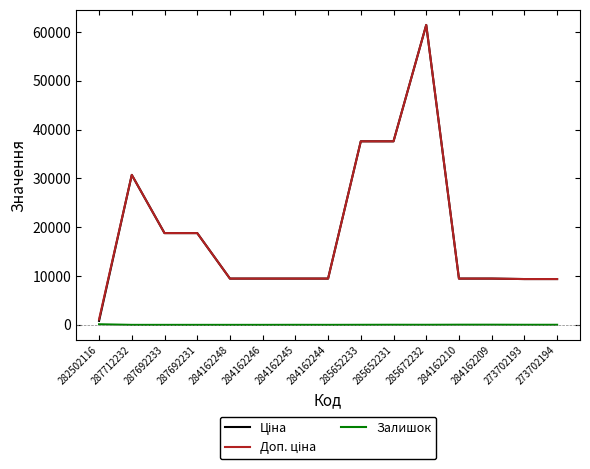

Which category has the highest value across all series?

285672232